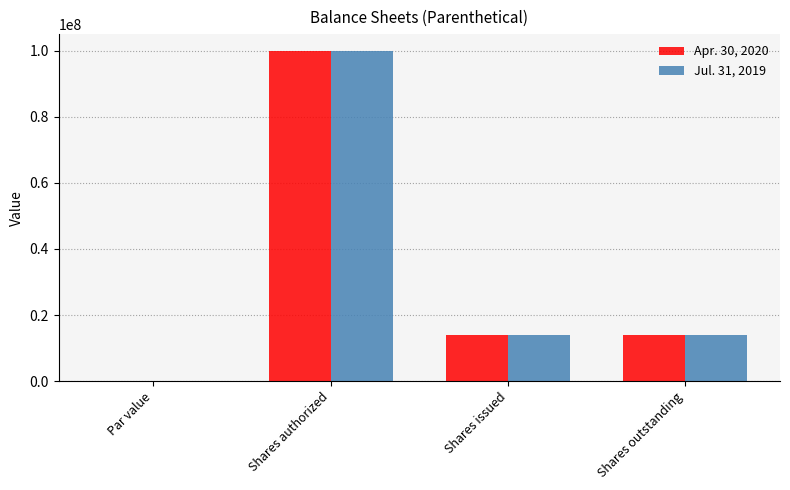

True or false: Apr. 30, 2020 has a value of 5073364.4 at Shares outstanding.

False